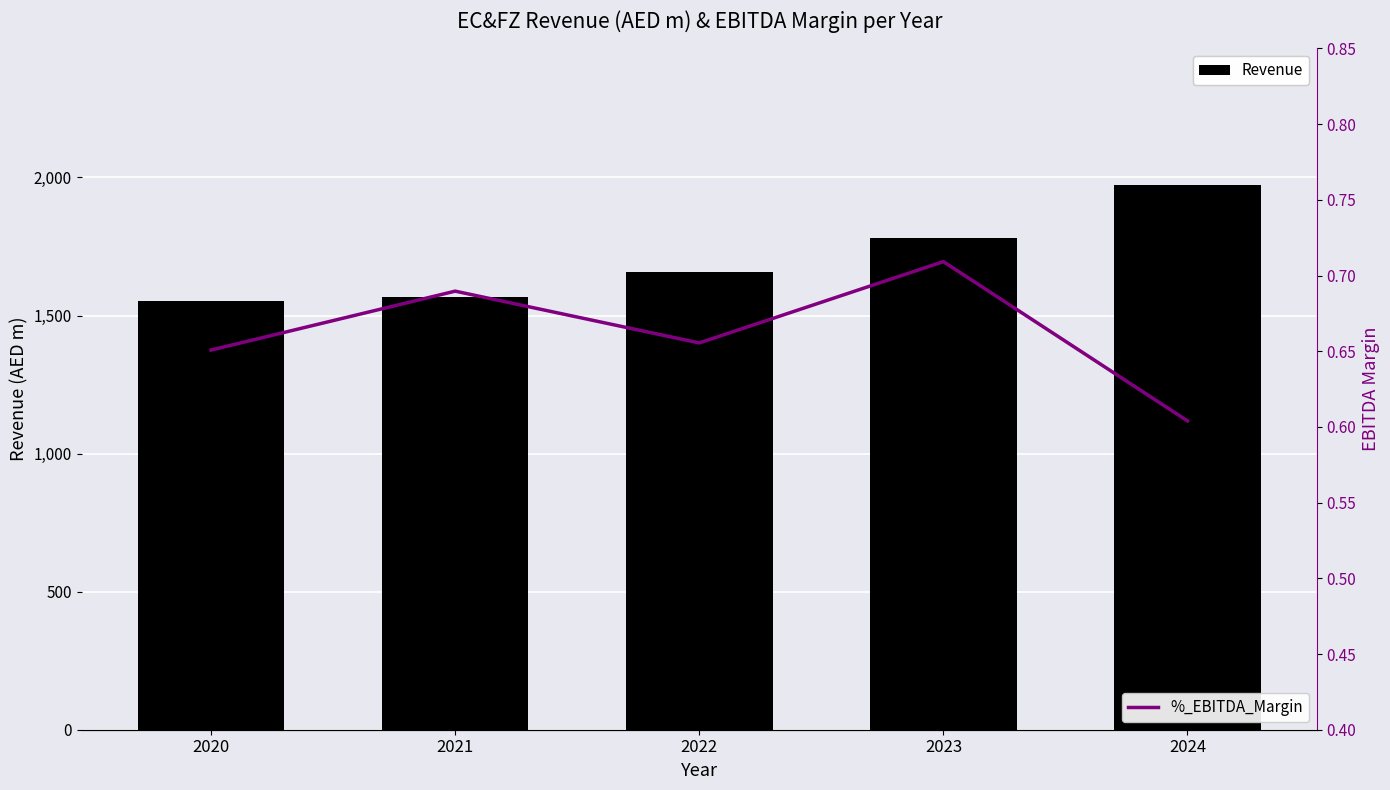

Is it true that %_EBITDA_Margin equals 0.7 at 2023?

True